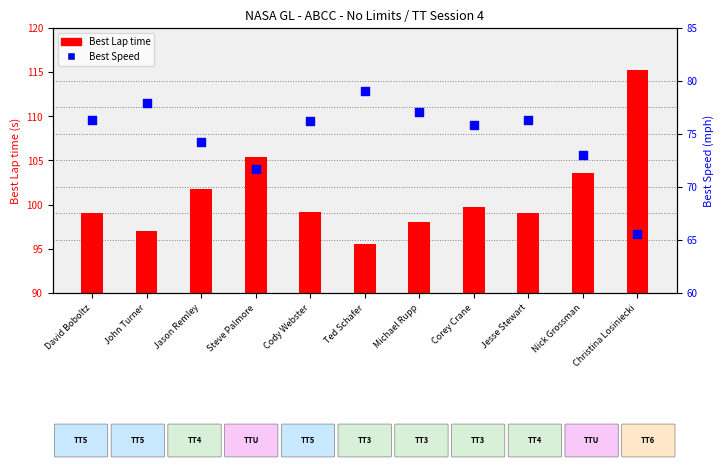

Which series contains the lowest Y value?

Best Speed